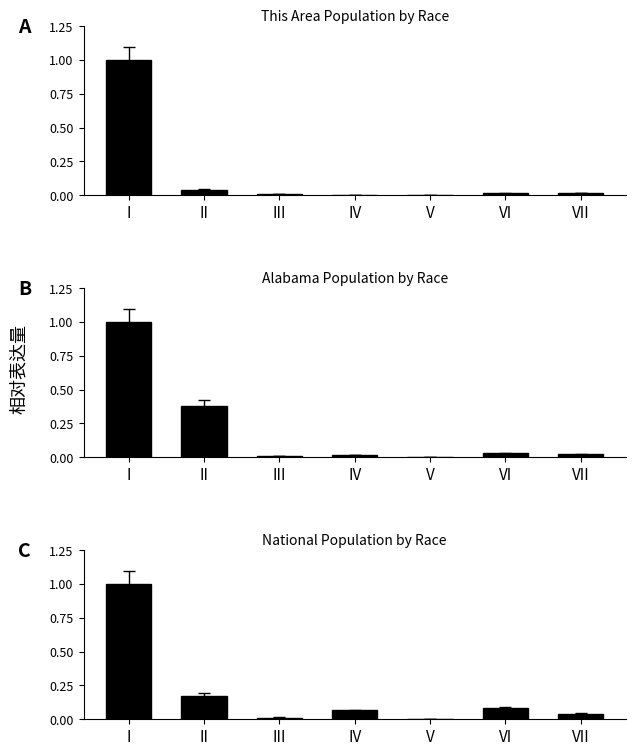

What is the difference between the maximum and minimum values in the This Area Population by Race series?

1.0